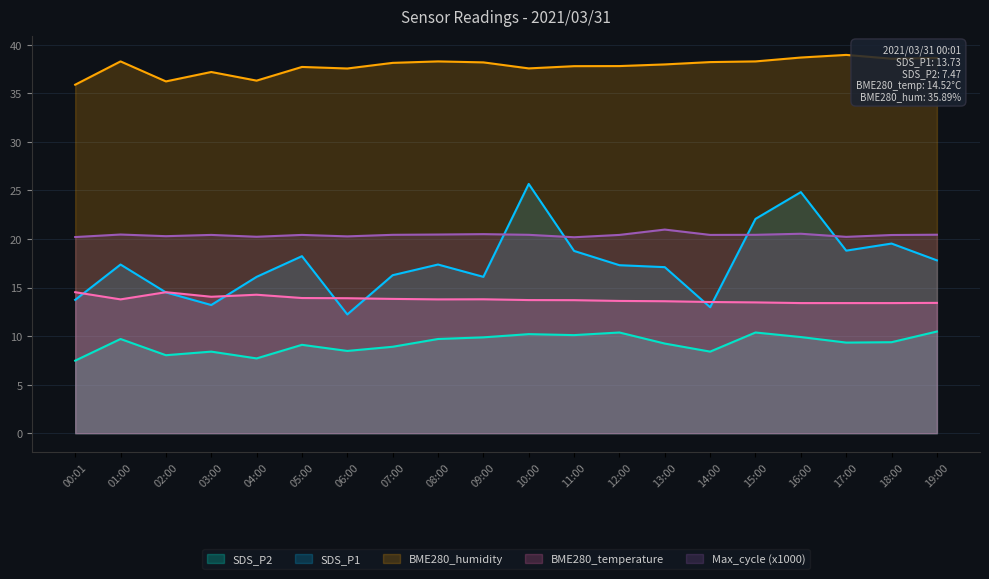

At which category is the sum across all series the highest?

10:00